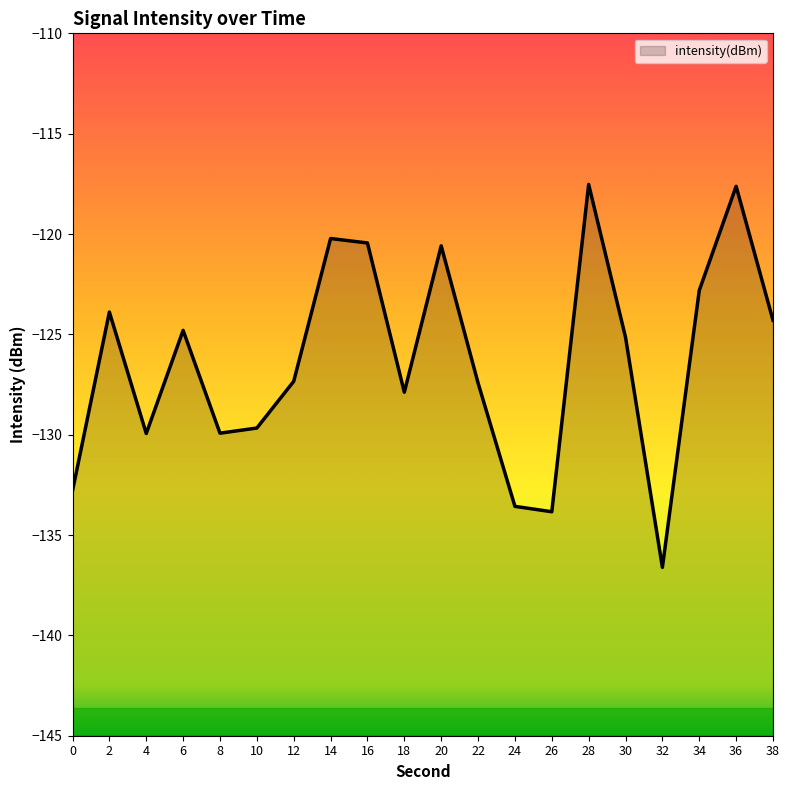

At which category does the data reach its first local peak?

2